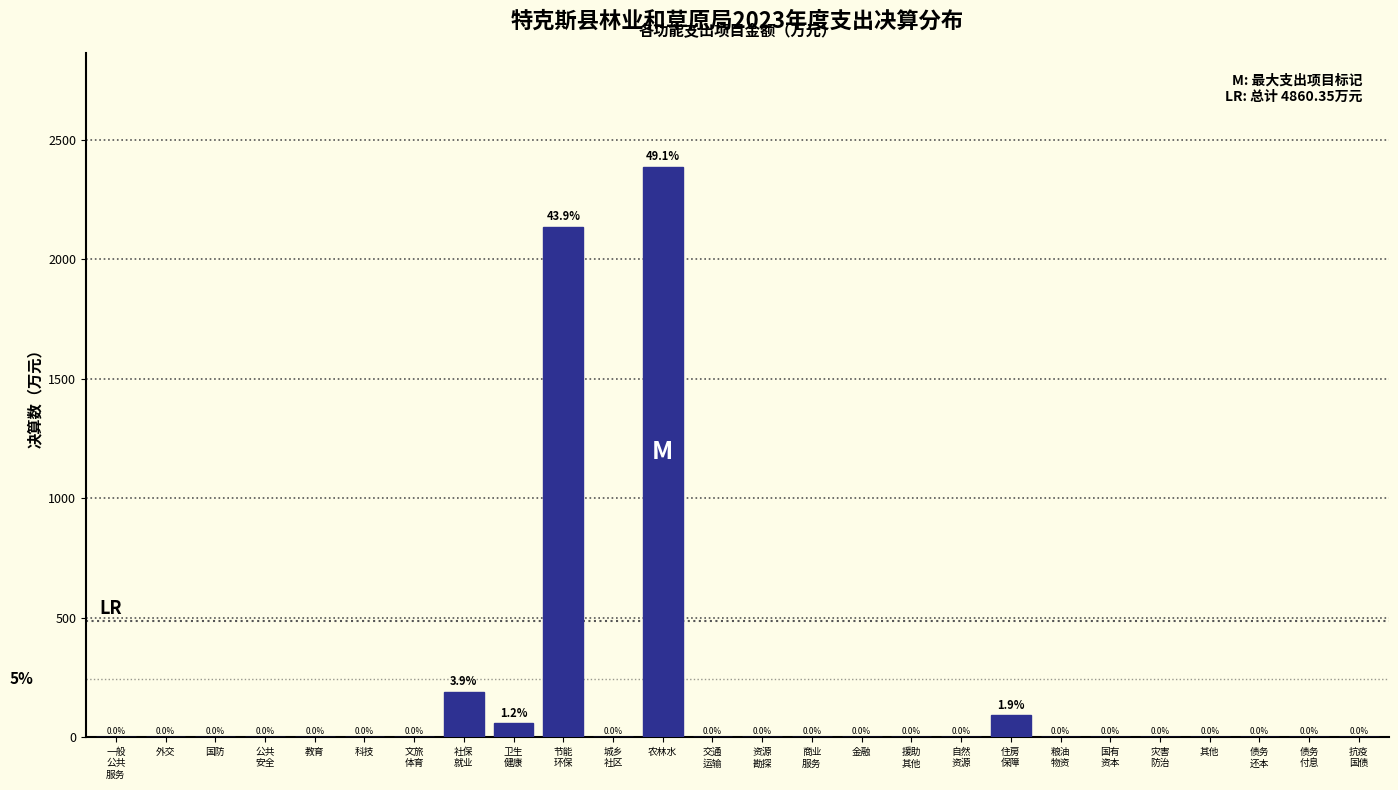

Is it true that the value at 国防 is 0.0?

True